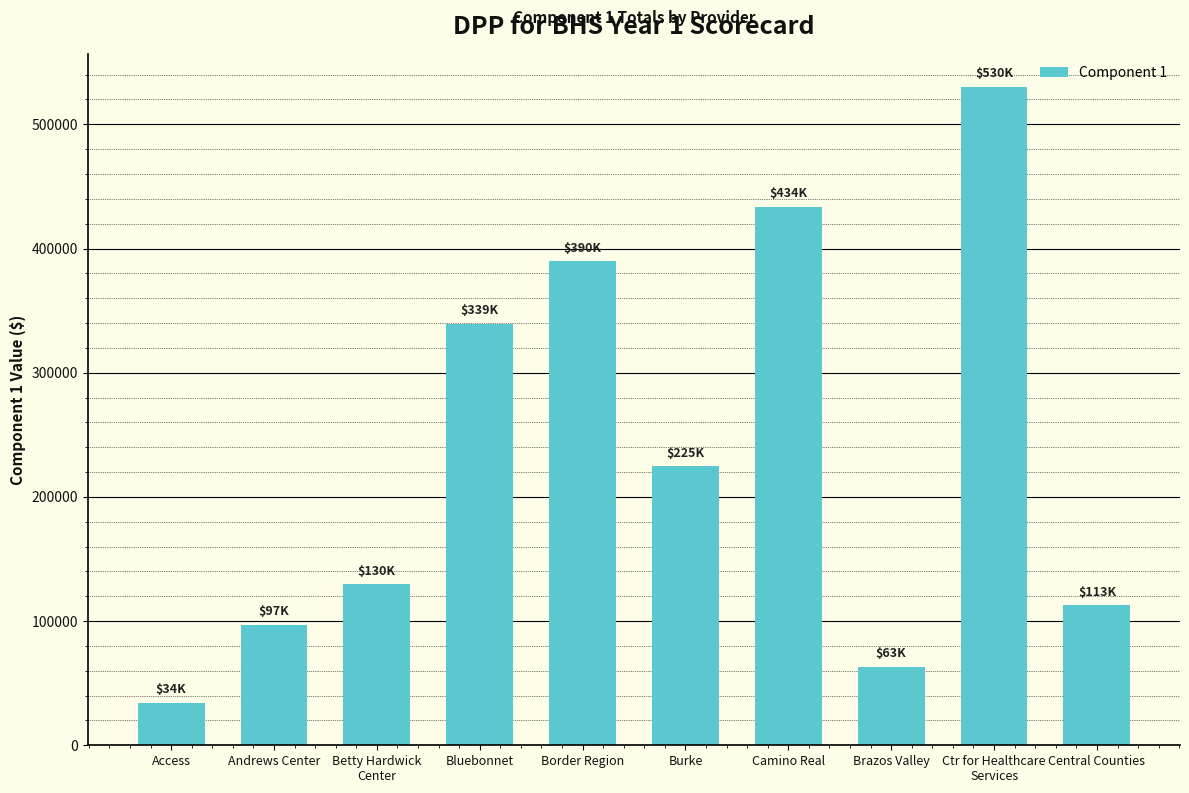

What is the change in value from Brazos Valley to Central Counties?

+49751.6